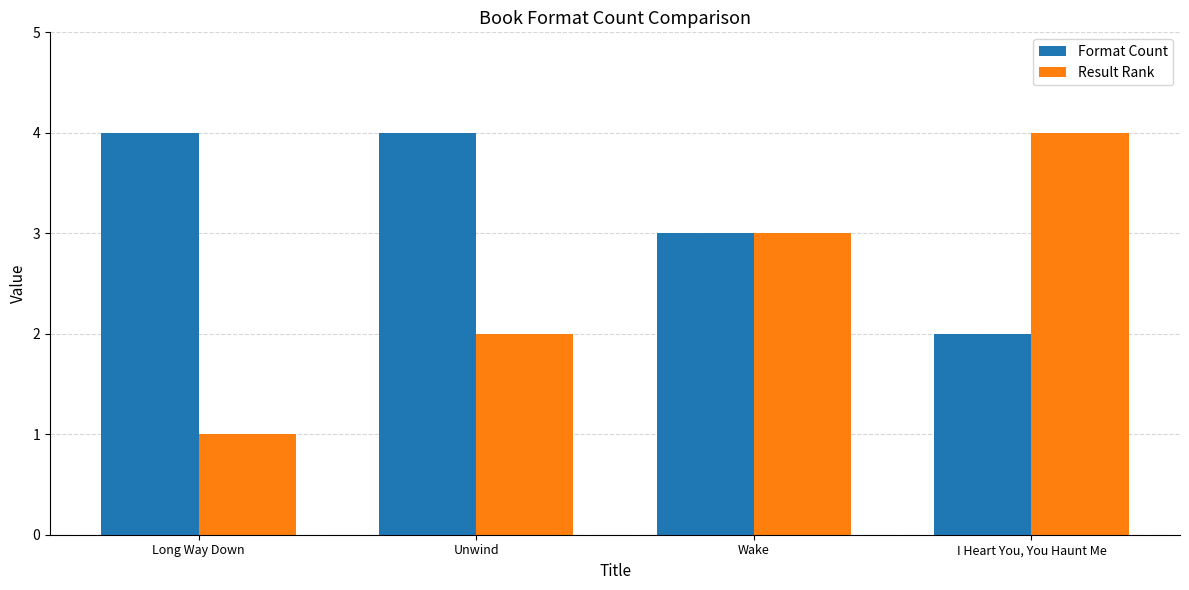

Reading left to right, list all the values displayed in this chart.

Format Count: 4	4	3	2
Result Rank: 1	2	3	4